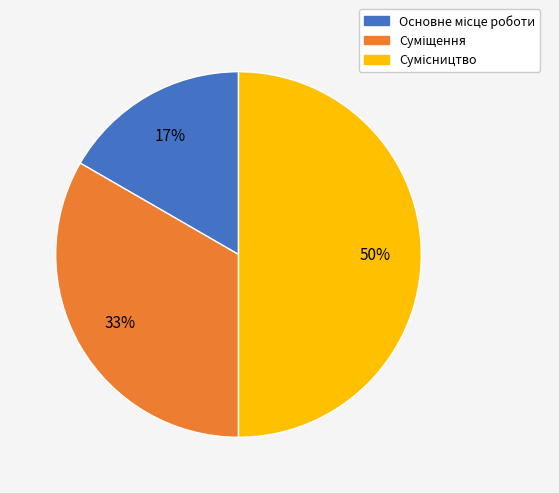

To the nearest percent, what is the average slice percentage?

33%